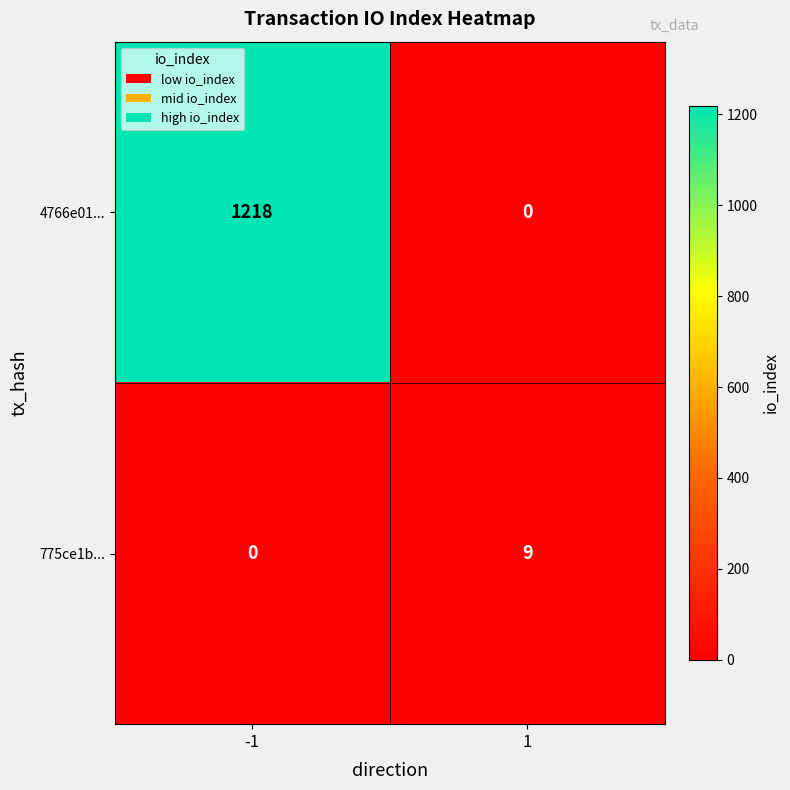

Which series has the largest range (max minus min)?

4766e01...